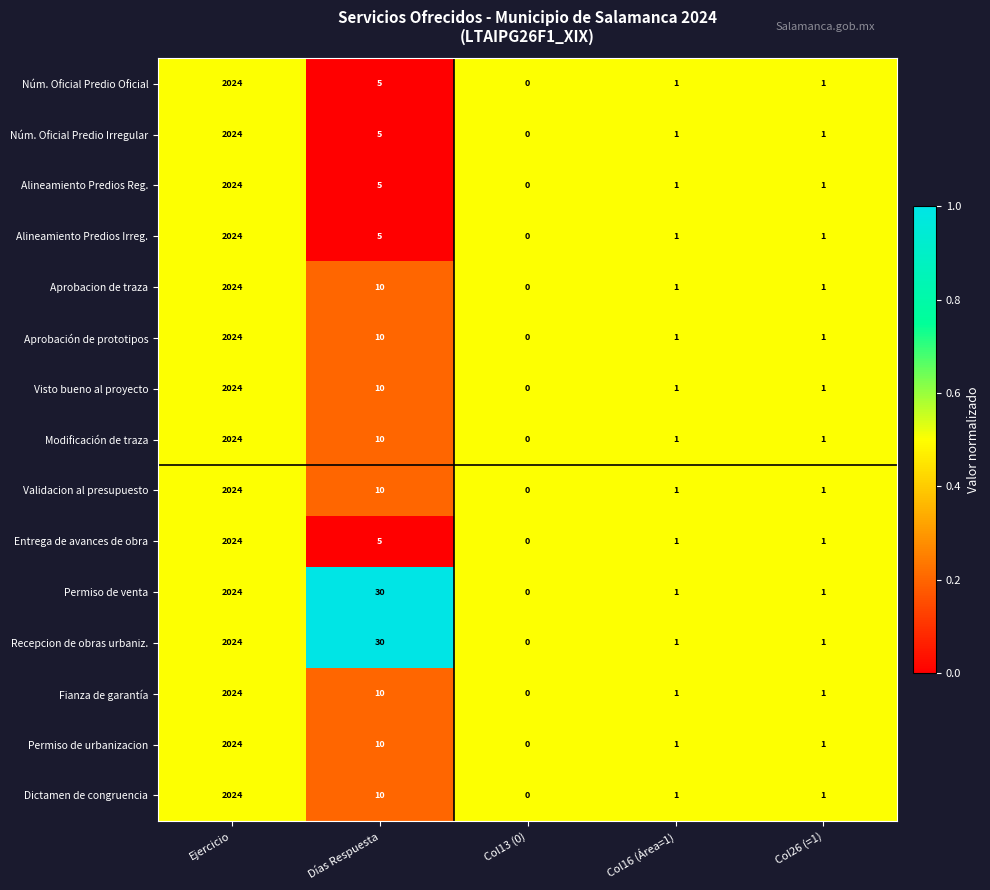

At which category is the sum across all series the highest?

Ejercicio